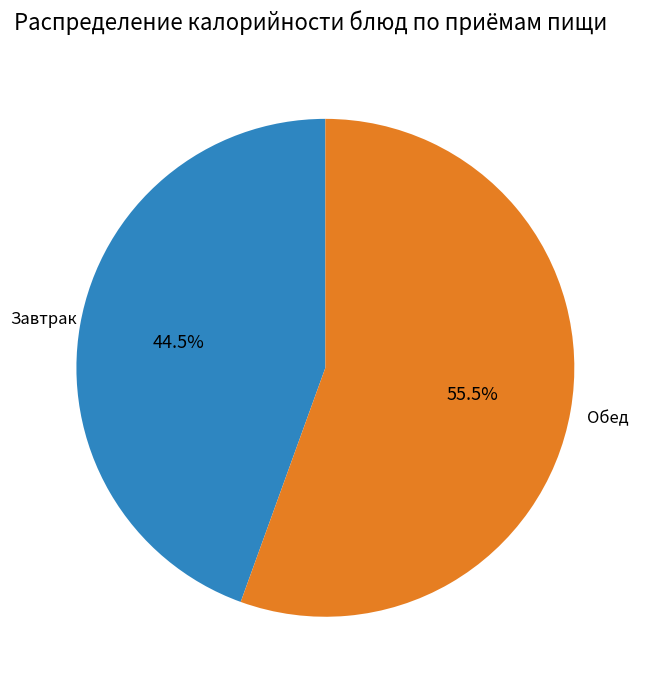

How many slices are in this pie chart?

2